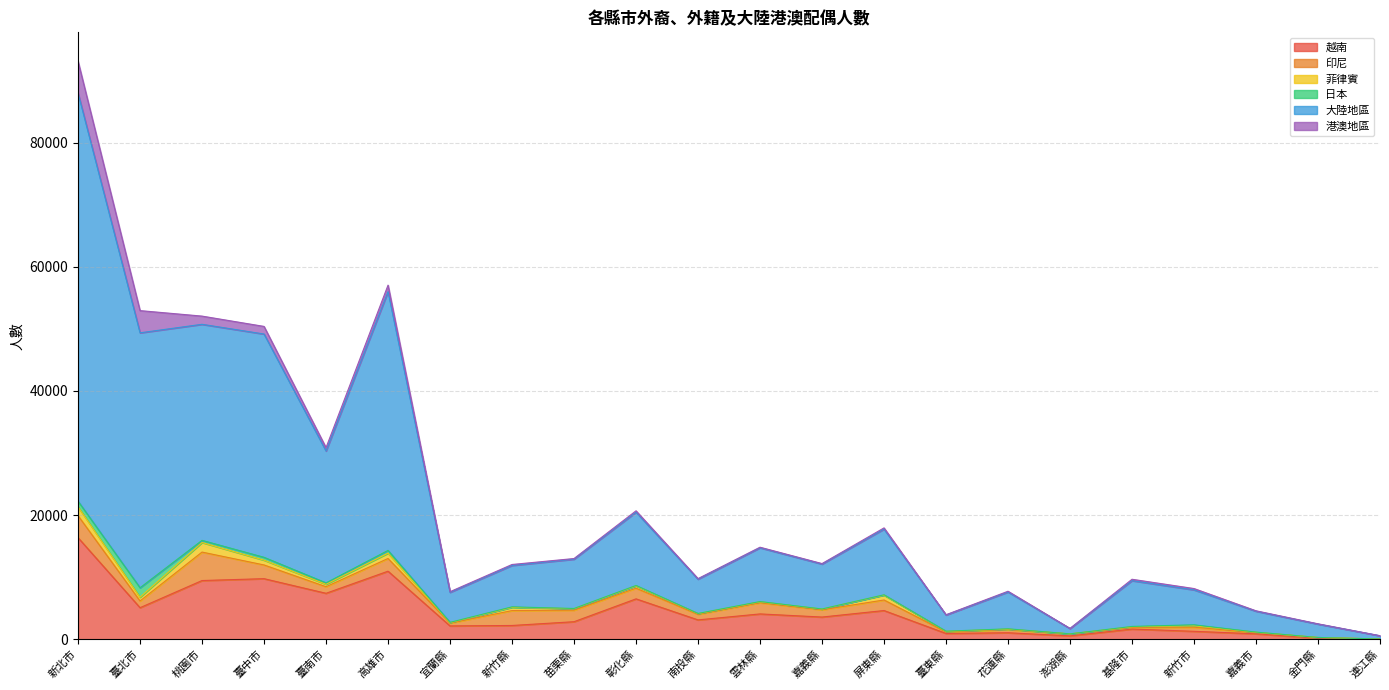

What is the sum of the 大陸地區 values at 新竹縣 and 宜蘭縣?

11508